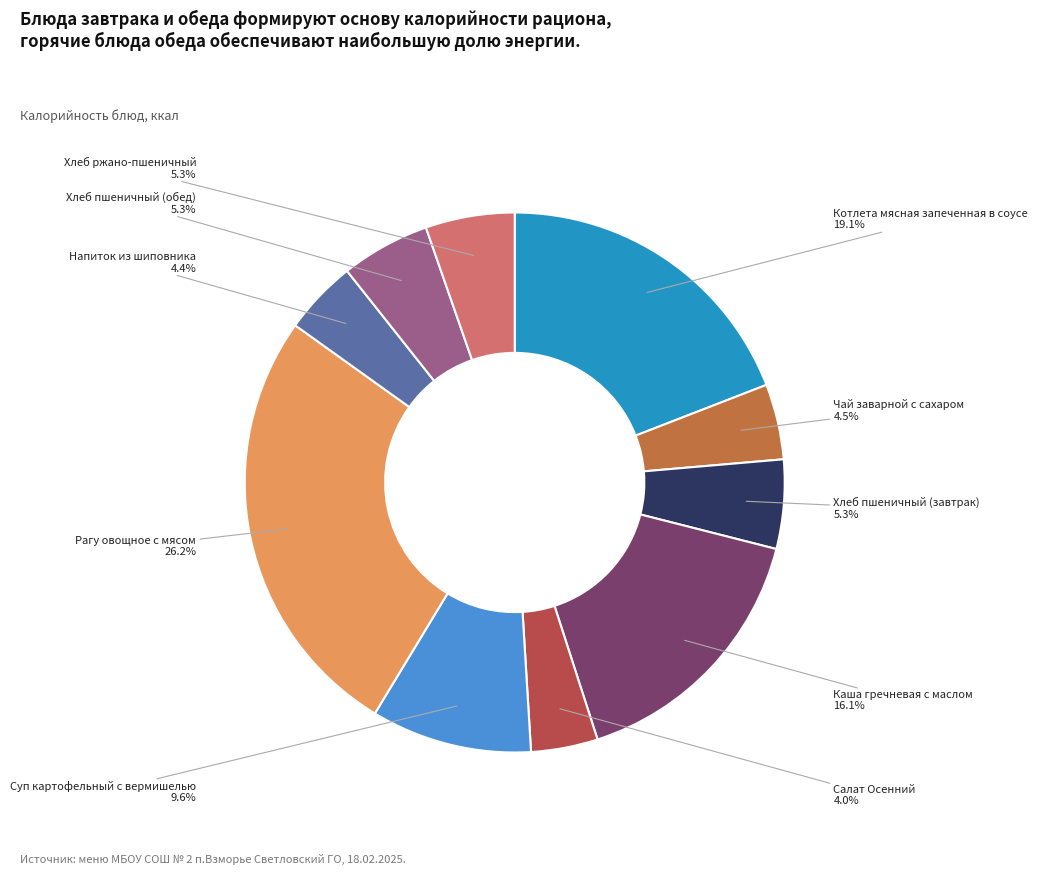

Is there a majority slice in this chart?

No